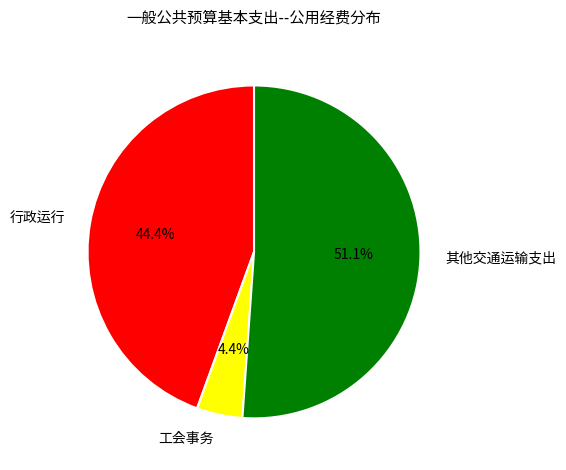

What percentage do 行政运行 and 其他交通运输支出 together represent?

95.6%